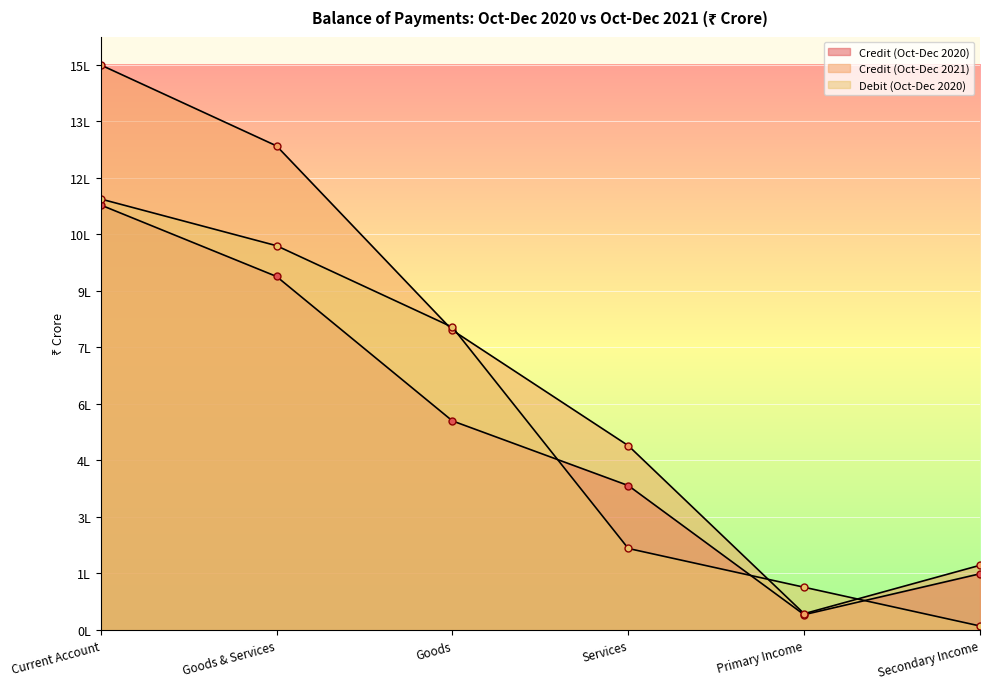

True or false: Debit (Oct-Dec 2020) has more than 2 interior local peaks.

False